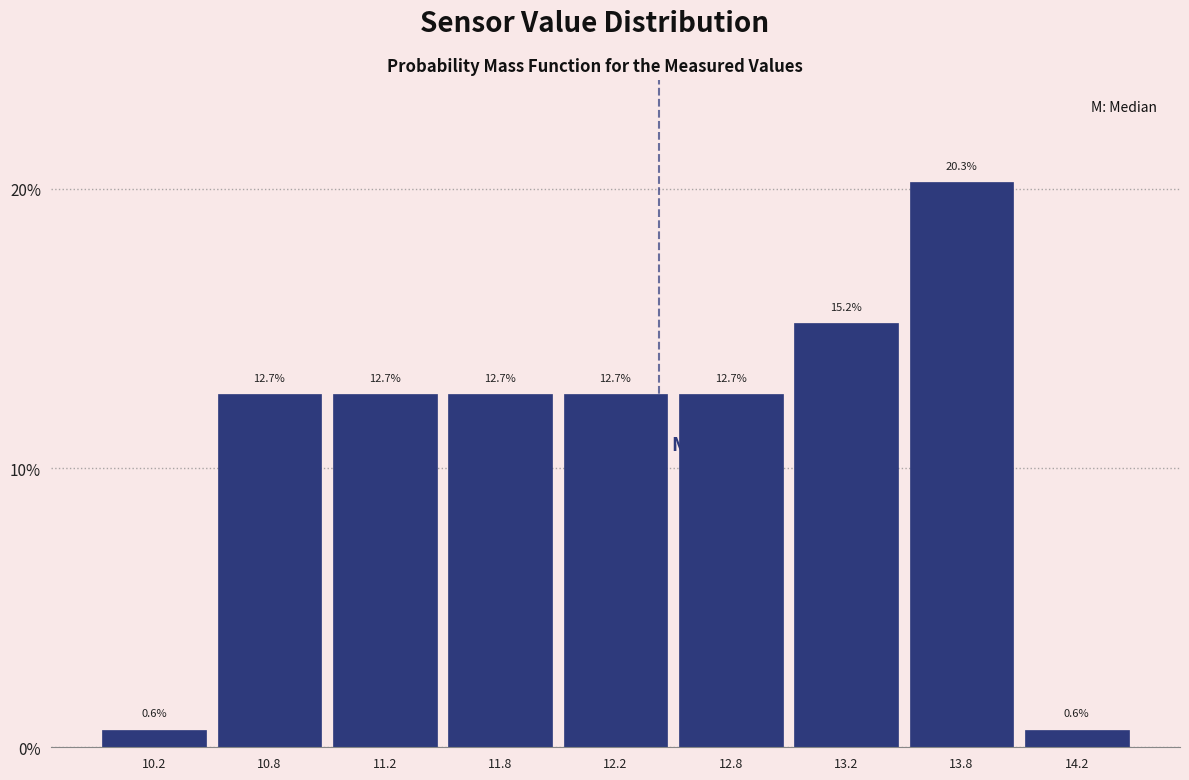

Reading left to right, list all the values displayed in this chart.

0.6	12.7	12.7	12.7	12.7	12.7	15.2	20.3	0.6